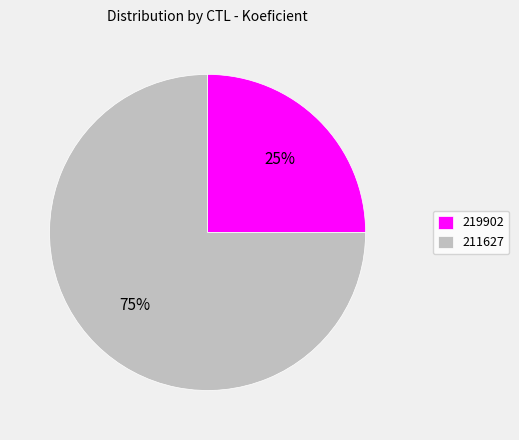

To the nearest percent, what percentage of the pie is 219902?

25%